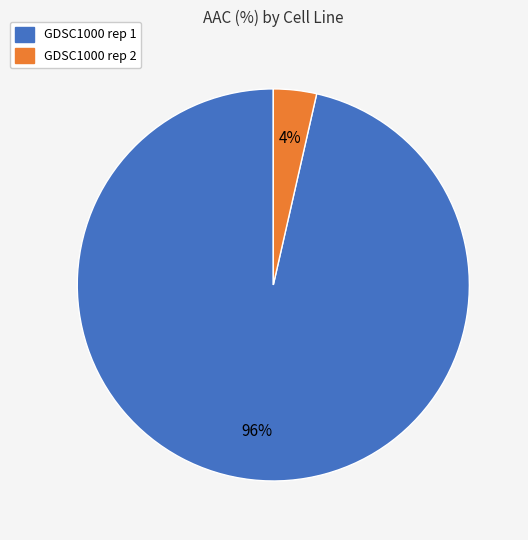

Combined, do GDSC1000 rep 2 and GDSC1000 rep 1 account for over 50%?

Yes